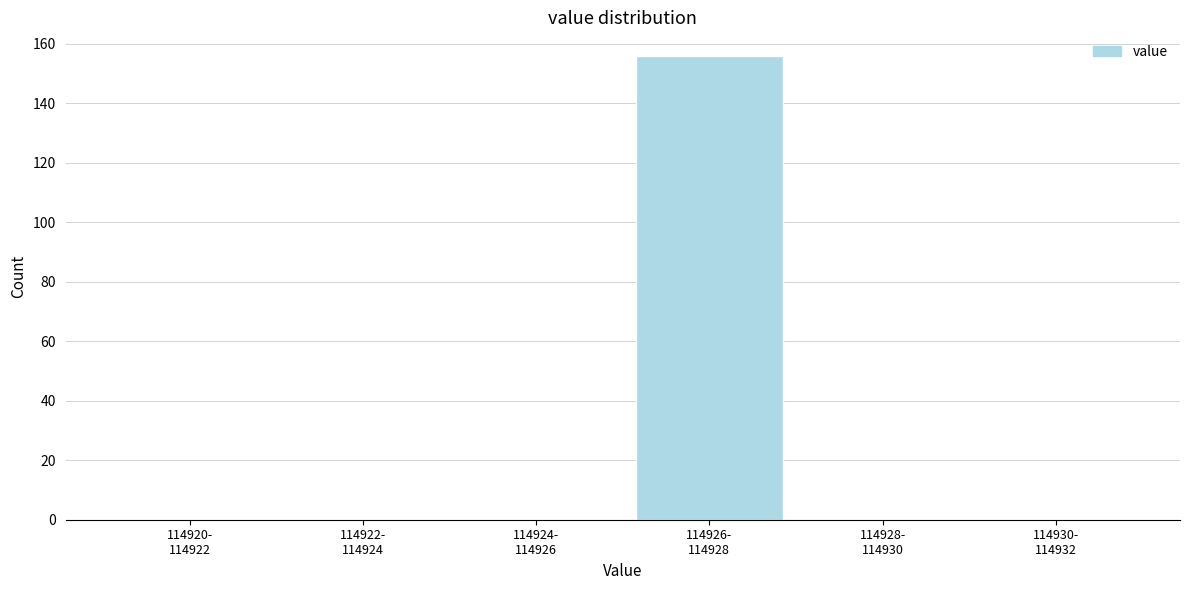

What is the sum of all values?

156